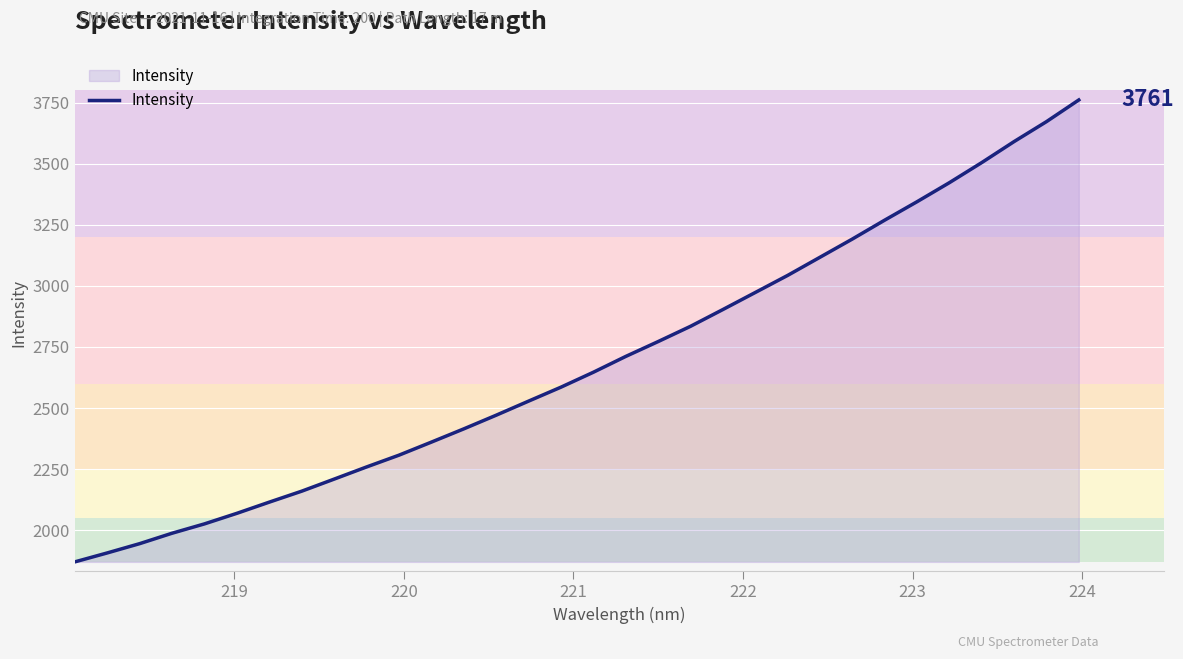

What is the difference between the maximum and minimum values?

1890.4